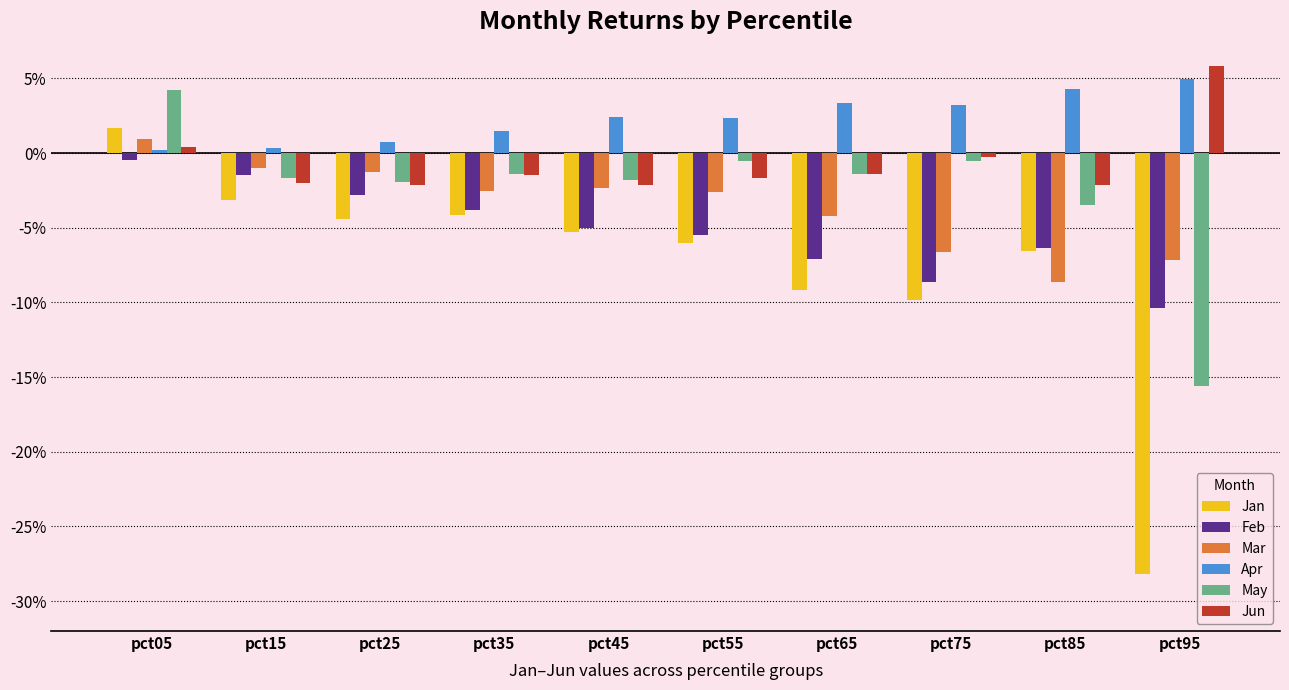

True or false: May has a value of -0.0 at pct65.

False